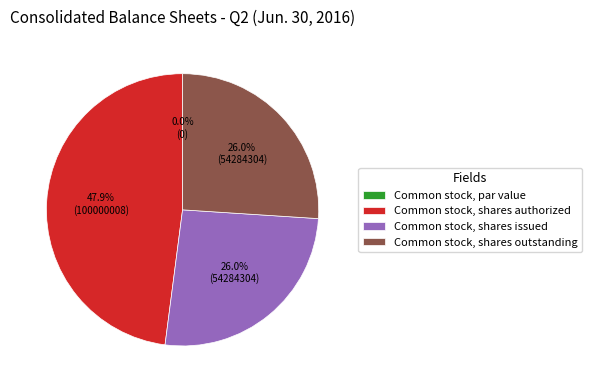

What is the ratio of the value at Common stock, shares outstanding to the value at Common stock, shares authorized?

0.5